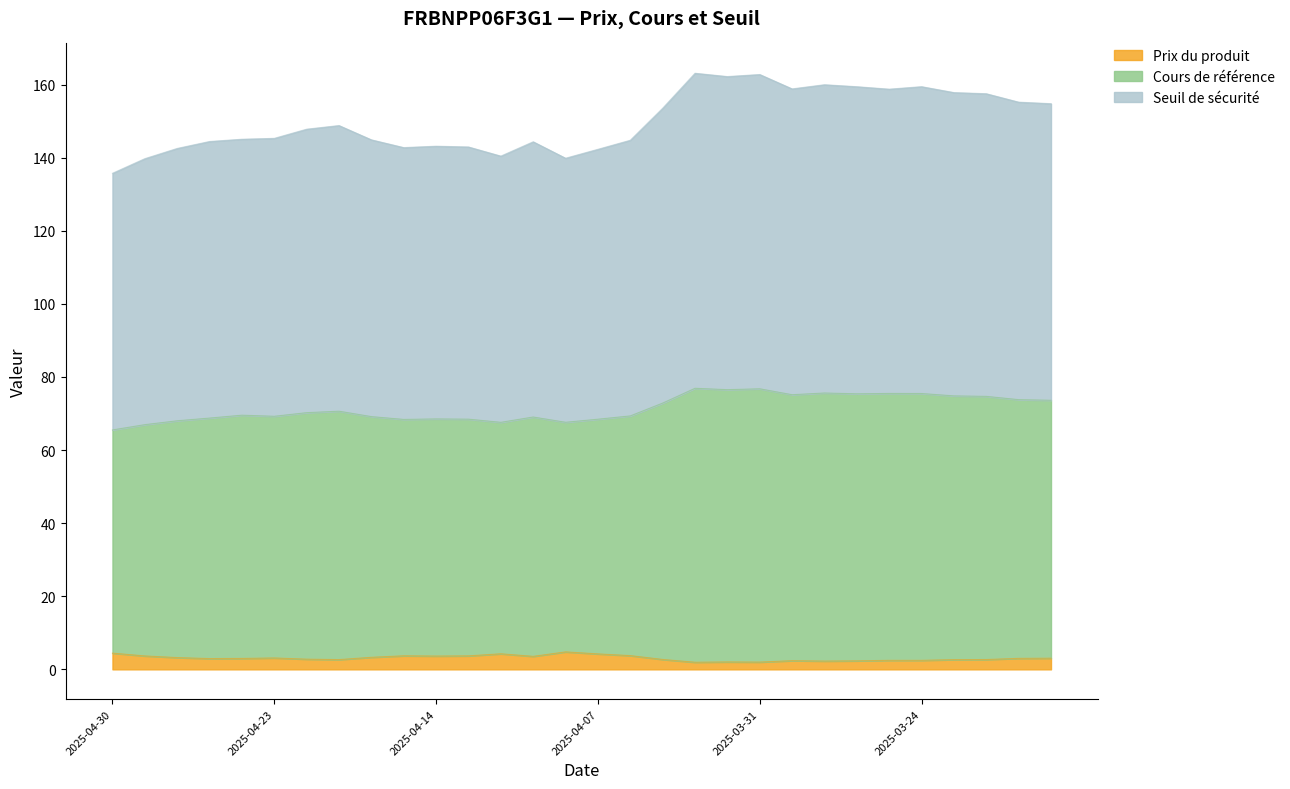

What is the difference between the highest and lowest values at 2025-03-19?

152.2